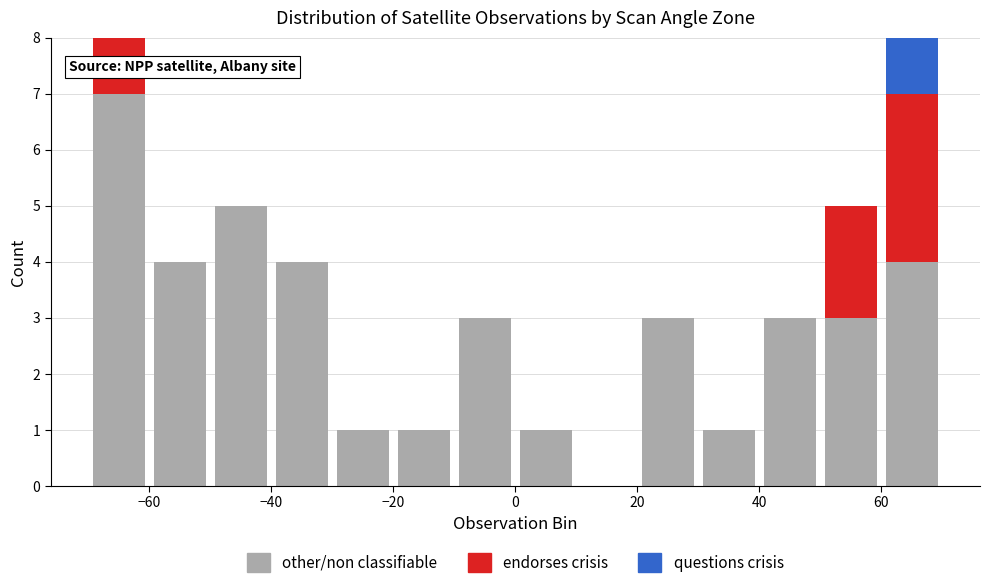

Reading left to right, transcribe this chart: for each stacked bar, give the range it covers on the x-axis and its total height. The values are not printed on the chart, so give them approximately, as read against the axis.

-70 to -60: 8
-60 to -50: 4
-50 to -40: 5
-40 to -30: 4
-30 to -20: 1
-20 to -10: 1
-10 to 0: 3
0 to 10: 1
10 to 20: 0
20 to 30: 3
30 to 40: 1
40 to 50: 3
50 to 60: 5
60 to 70: 8